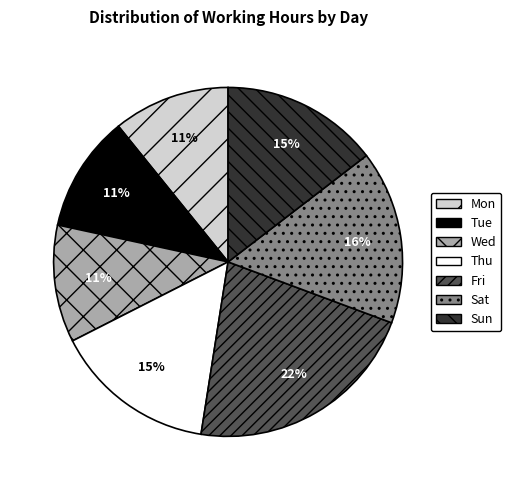

Count the number of slices in the pie.

7